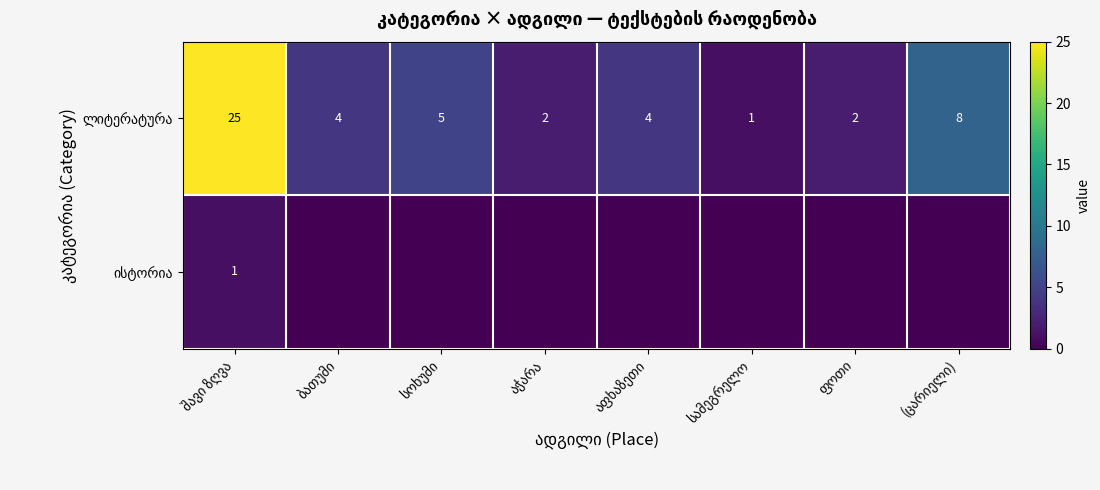

What is the total value across all series at ბათუმი?

4